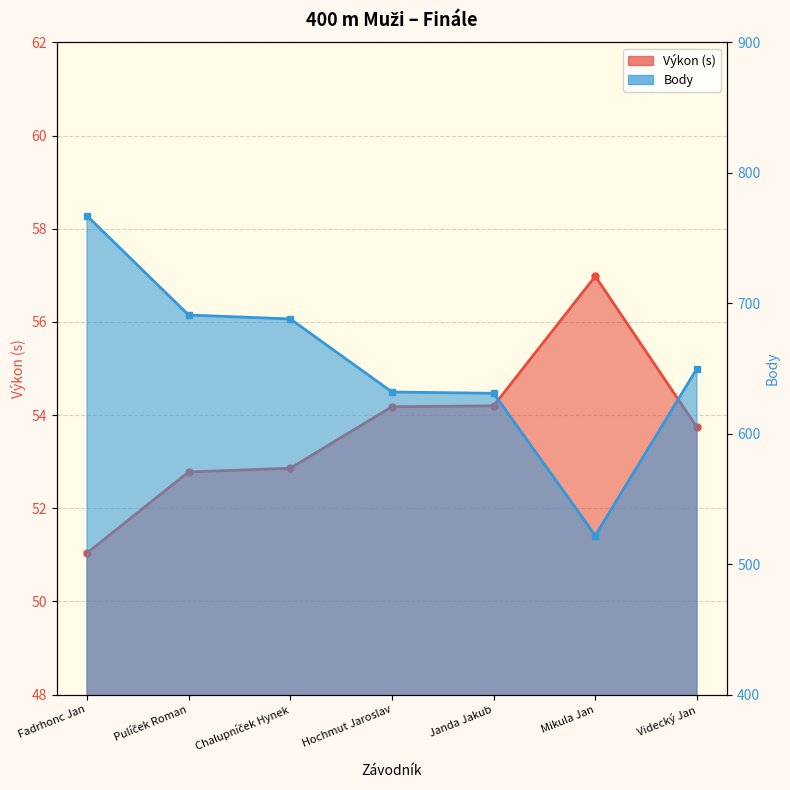

At which category is the sum across all series the highest?

Fadrhonc Jan